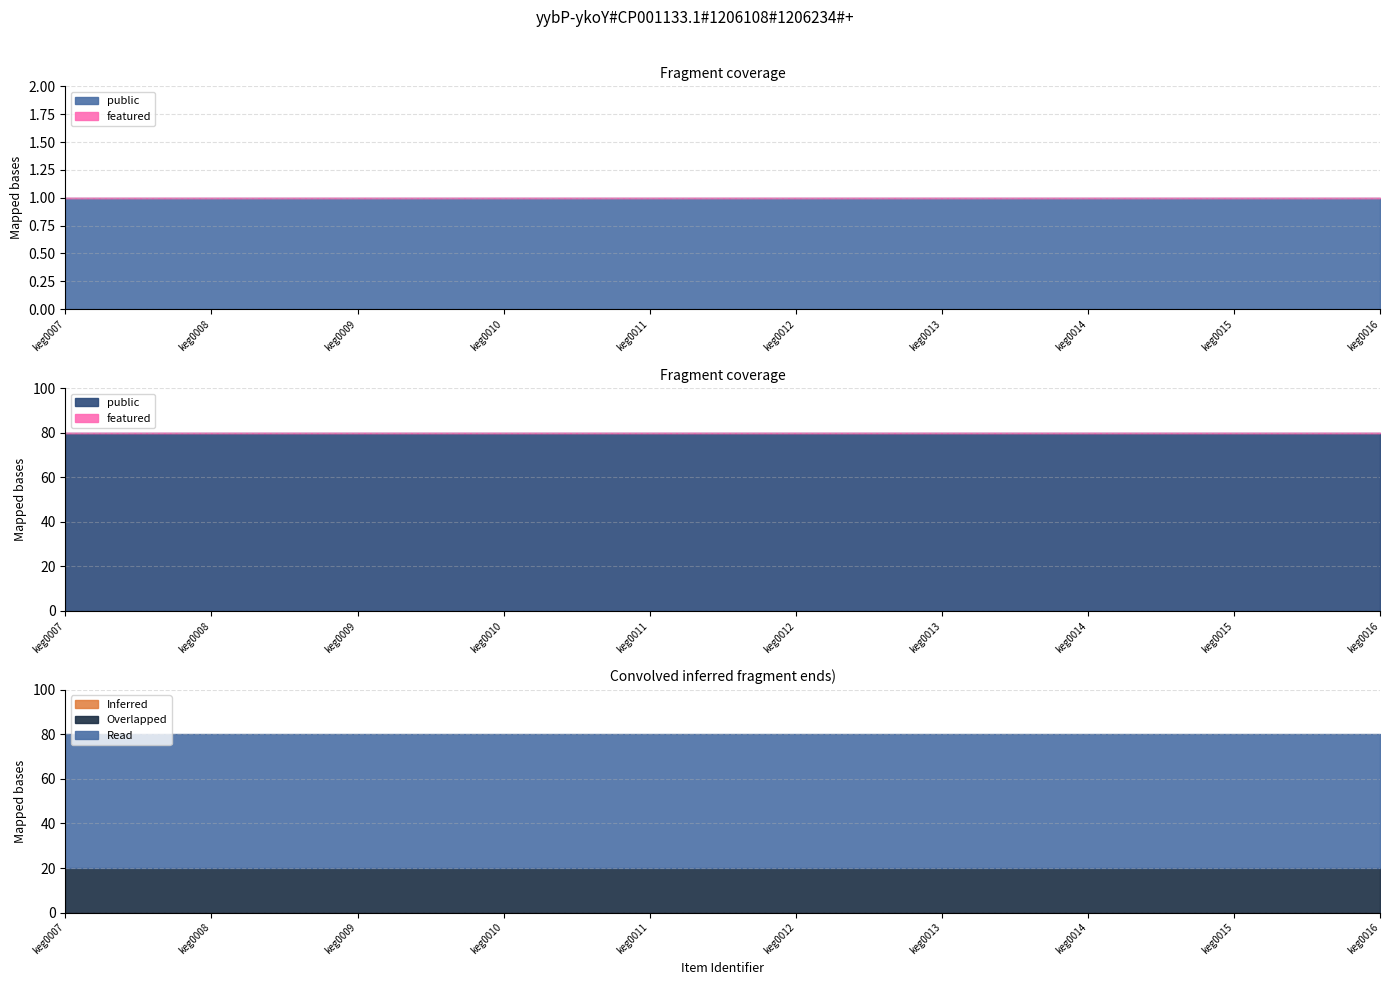

What is the spread (max minus min) of values at keg0016?

1